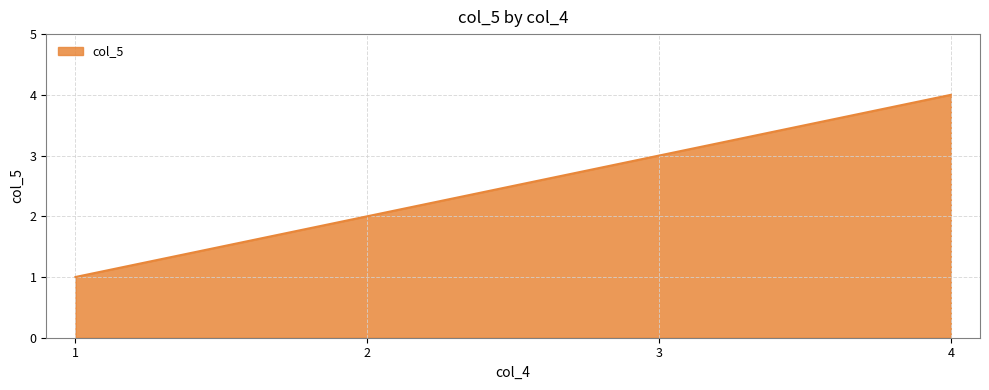

What is the ratio of the value at 4 to the value at 3?

1.3